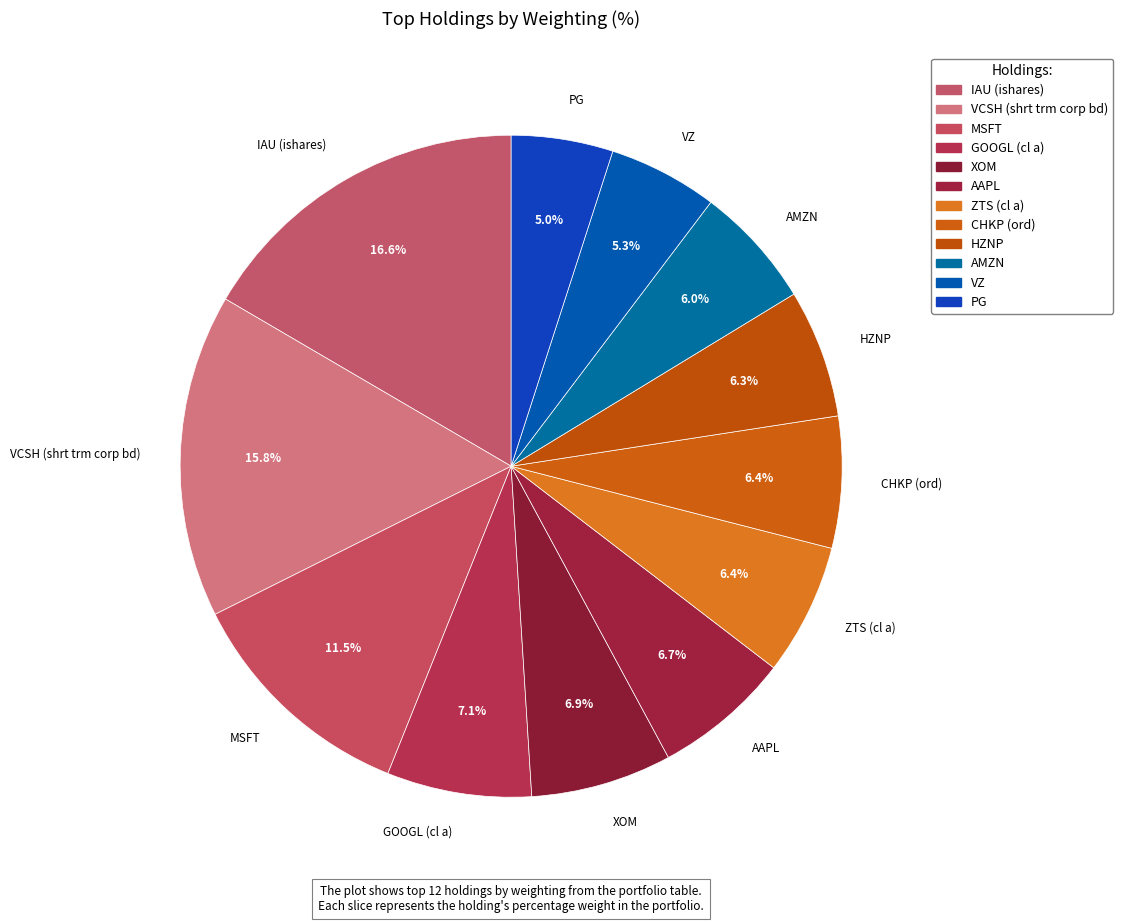

Which slice is the largest?

IAU (ishares)